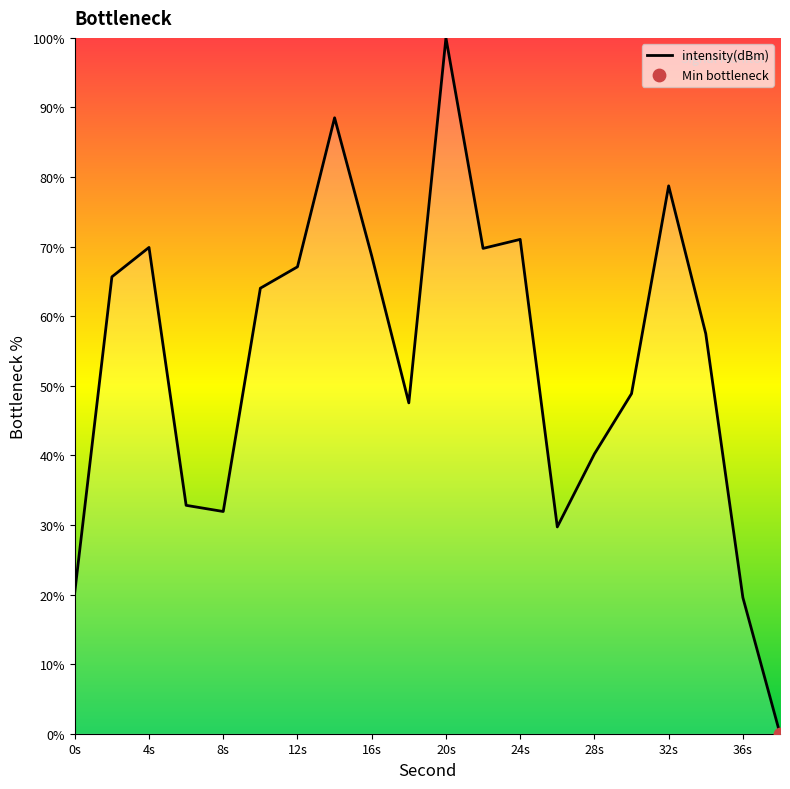

What is the maximum value shown in the chart?

100.0